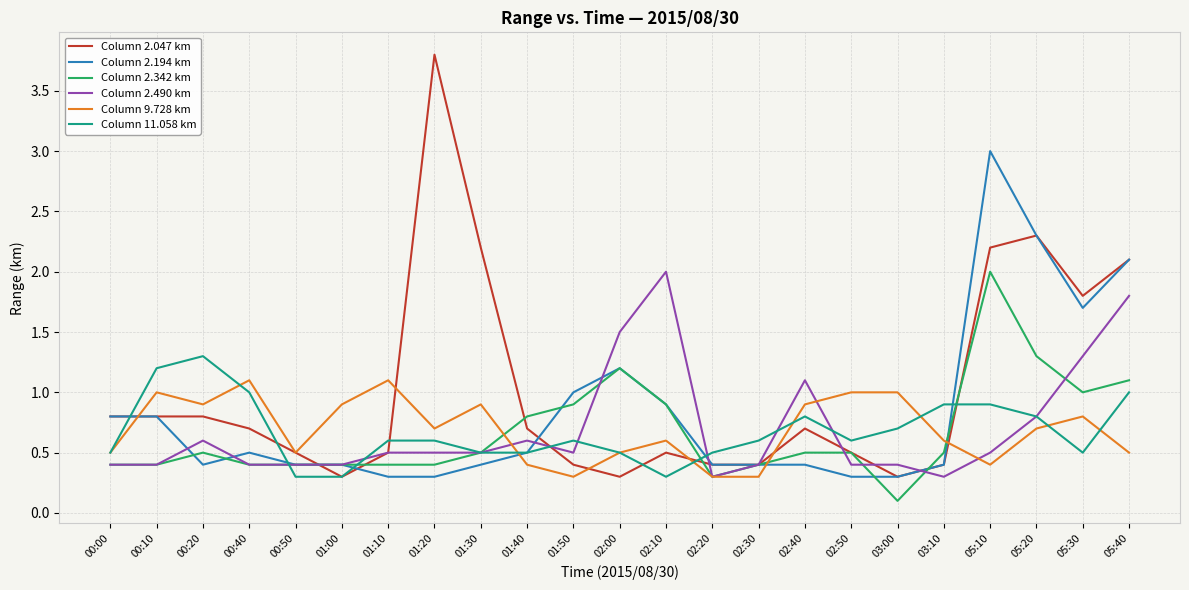

True or false: Column 2.342 km and Column 9.728 km cross at least once.

True